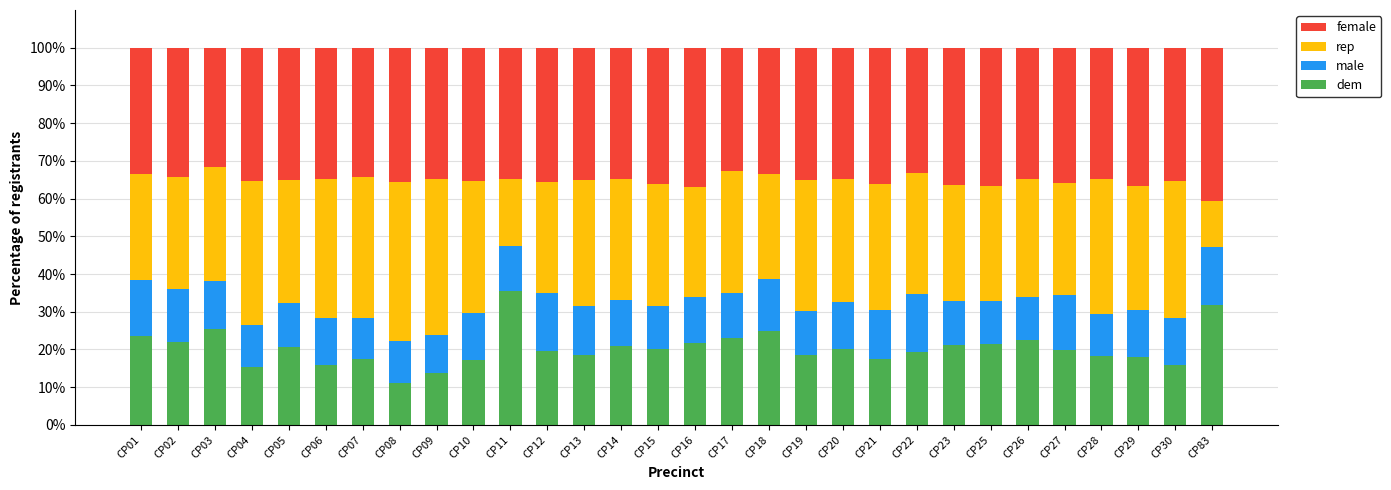

What is the minimum value for dem?

11.1